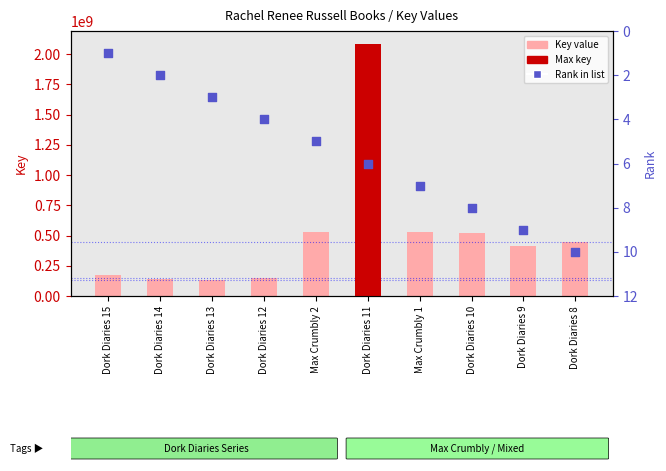

At which category is the sum across all series the highest?

Dork Diaries 11